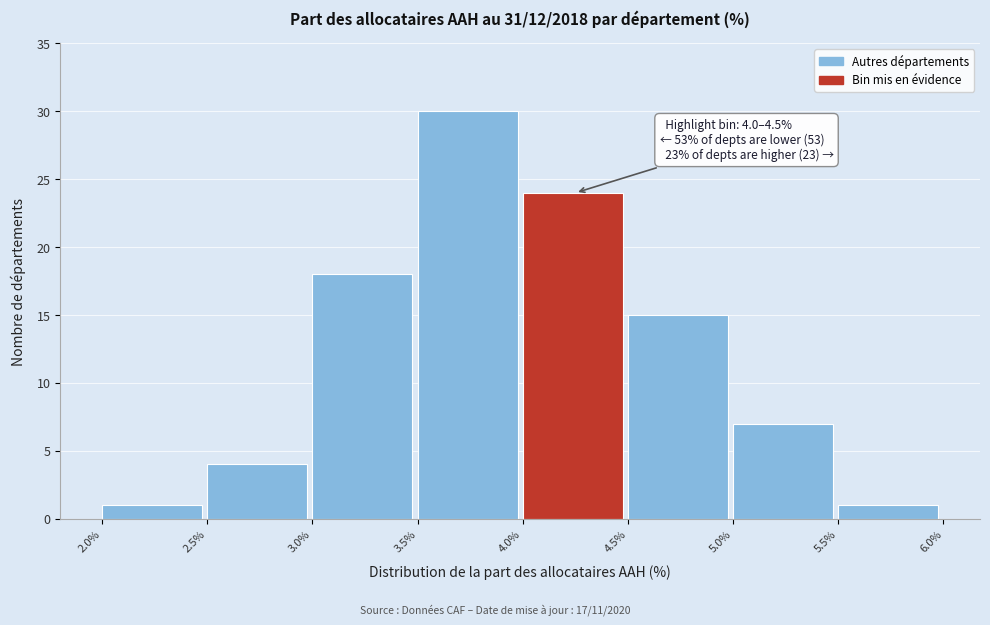

Which range on the x-axis has the tallest bar?

3.5% to 4.0%